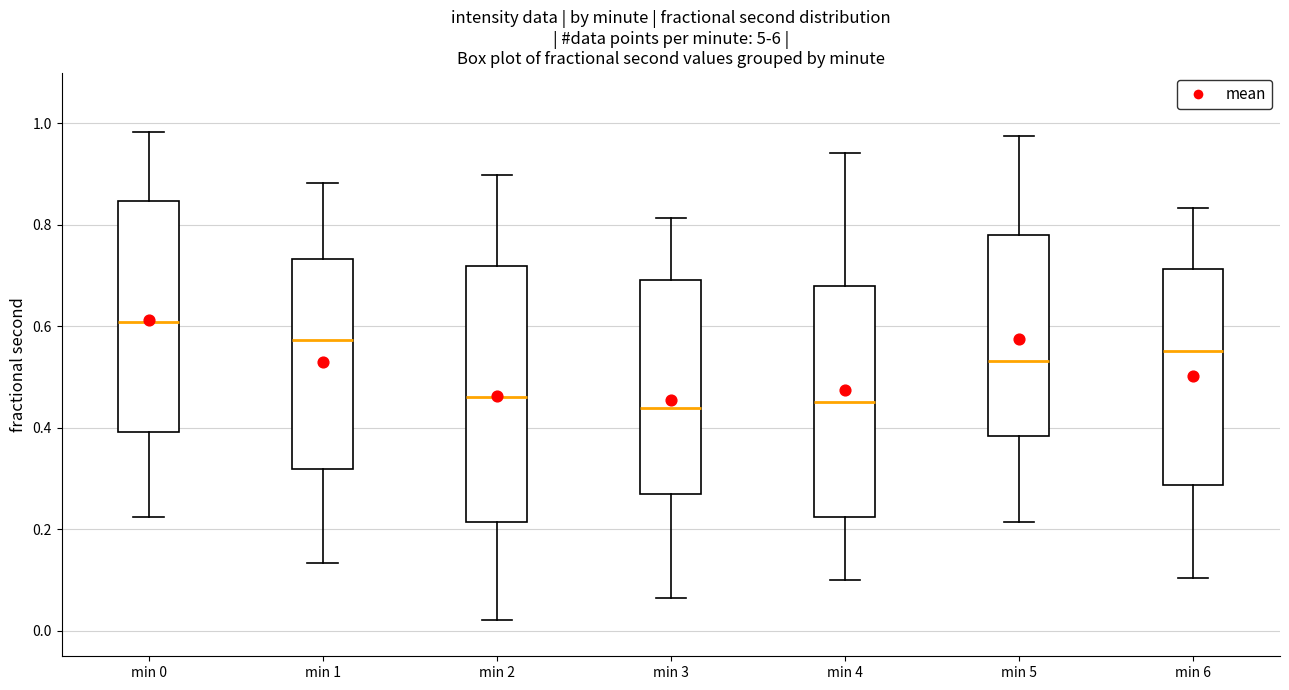

Reading left to right, transcribe this box plot: for each box, give where its median line is, the range the box spans, and where its two whiskers end, as read against the y-axis. The values are not printed on the chart, so give them approximately, as read against the axis.

min 0: median 0.60, box 0.40 to 0.84, whiskers 0.22 to 0.98
min 1: median 0.58, box 0.32 to 0.74, whiskers 0.14 to 0.88
min 2: median 0.46, box 0.22 to 0.72, whiskers 0.02 to 0.90
min 3: median 0.44, box 0.26 to 0.70, whiskers 0.06 to 0.82
min 4: median 0.46, box 0.22 to 0.68, whiskers 0.10 to 0.94
min 5: median 0.54, box 0.38 to 0.78, whiskers 0.22 to 0.98
min 6: median 0.56, box 0.28 to 0.72, whiskers 0.10 to 0.84